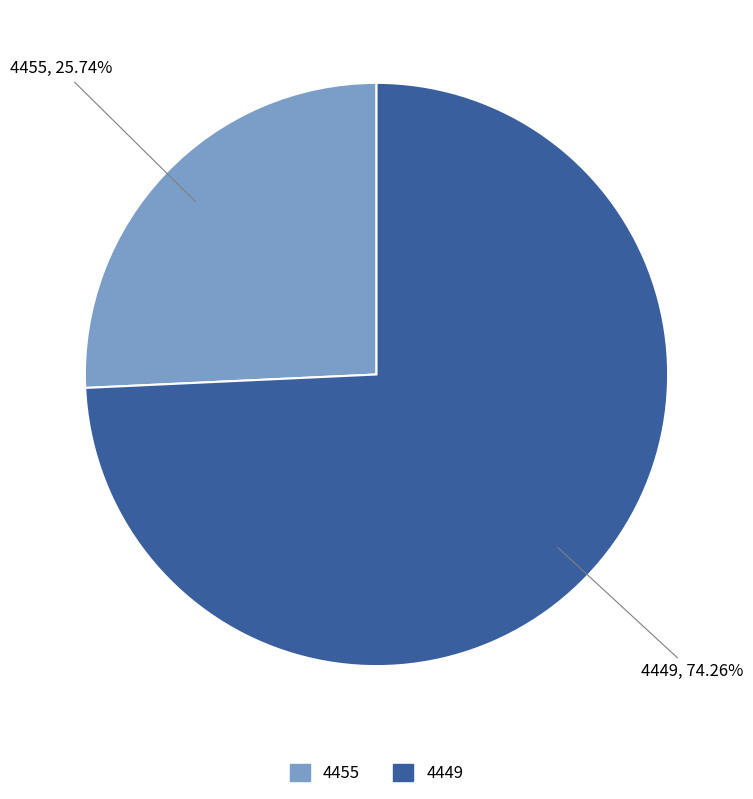

What percentage is NOT represented by 4449?

25.7%